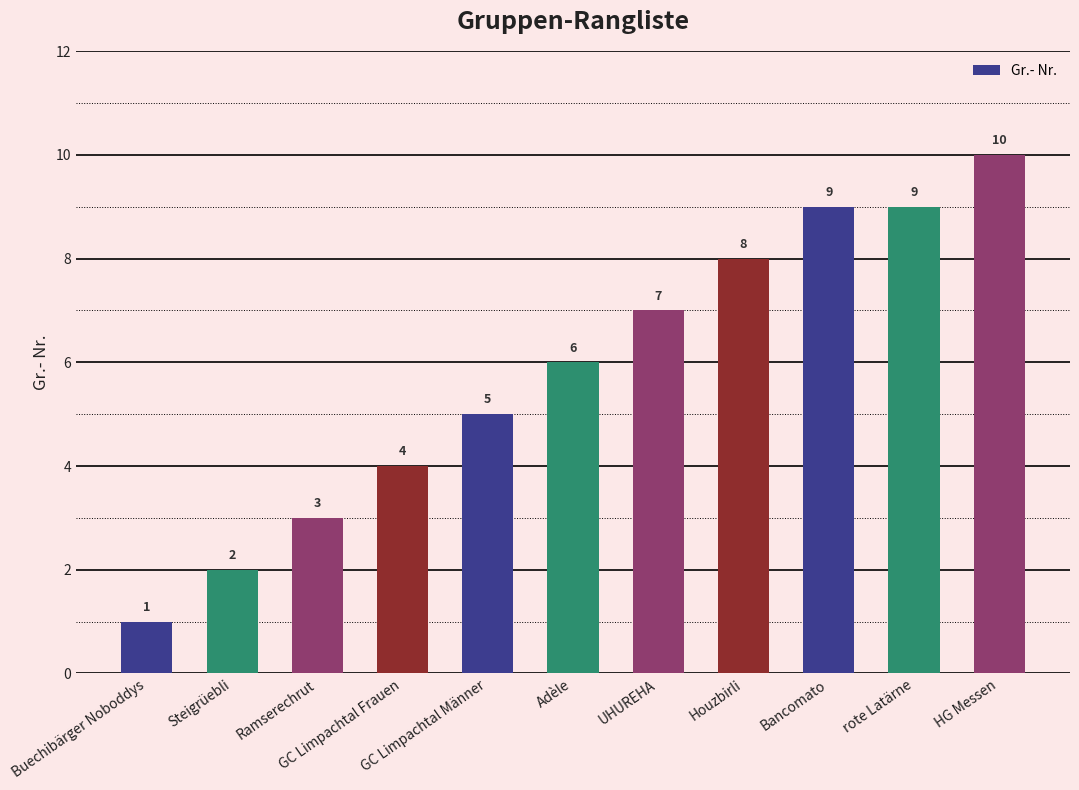

What is the greatest value displayed?

10